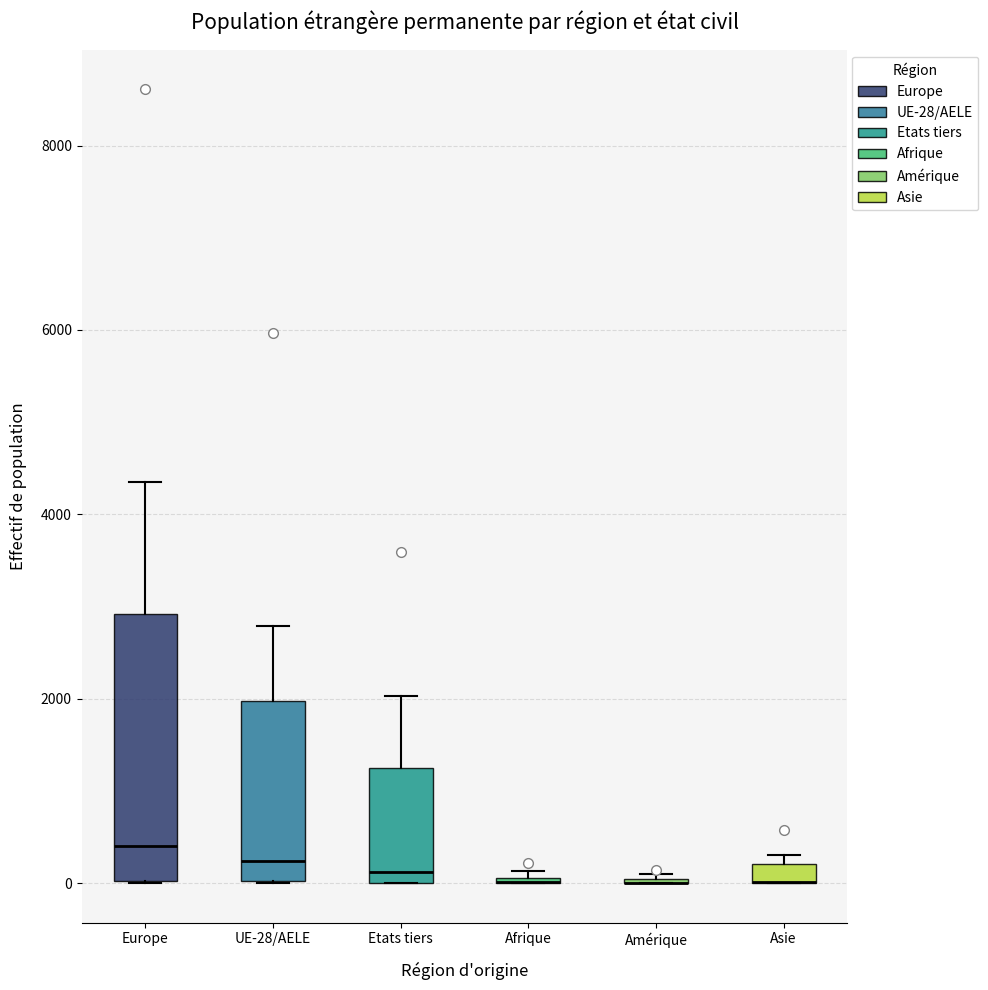

Comparing the boxes themselves (not the whiskers), which one is the tallest?

Europe